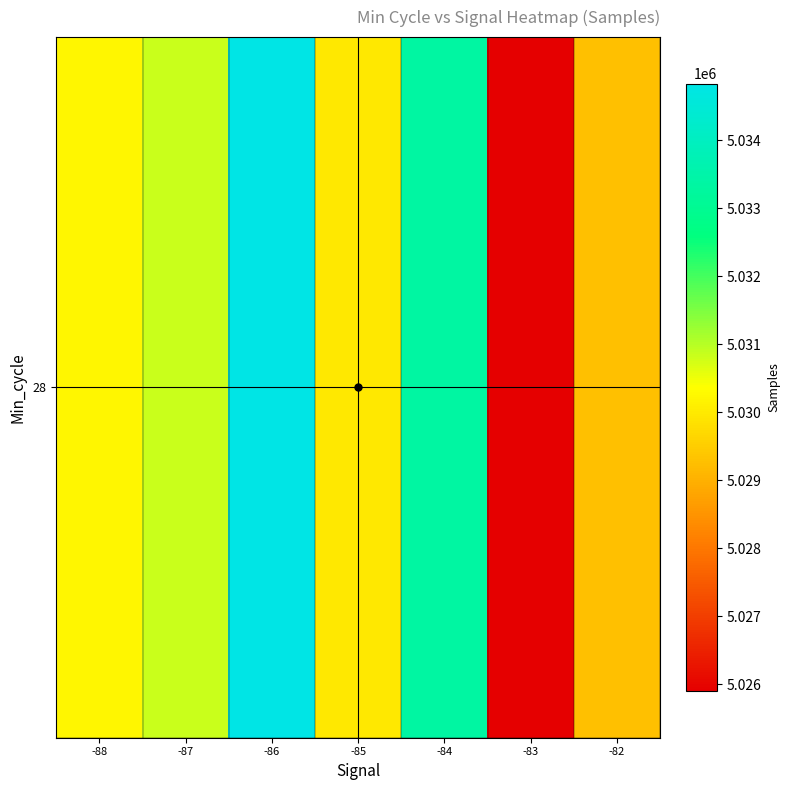

Reading left to right, what are all the values shown in this chart?

-88=5030207.0	-87=5030847.5	-86=5034830.0	-85=5029948.1	-84=5033335.2	-83=5025895.0	-82=5029266.0